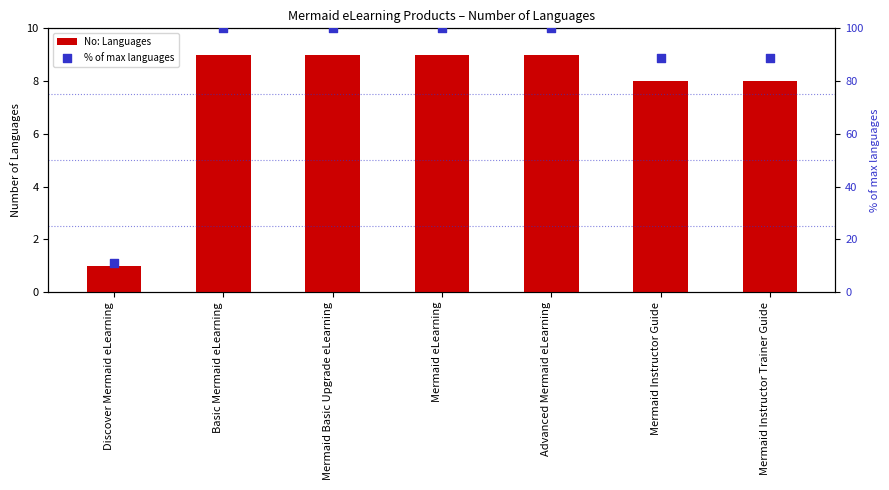

Which series has the largest total across all categories?

% of max languages